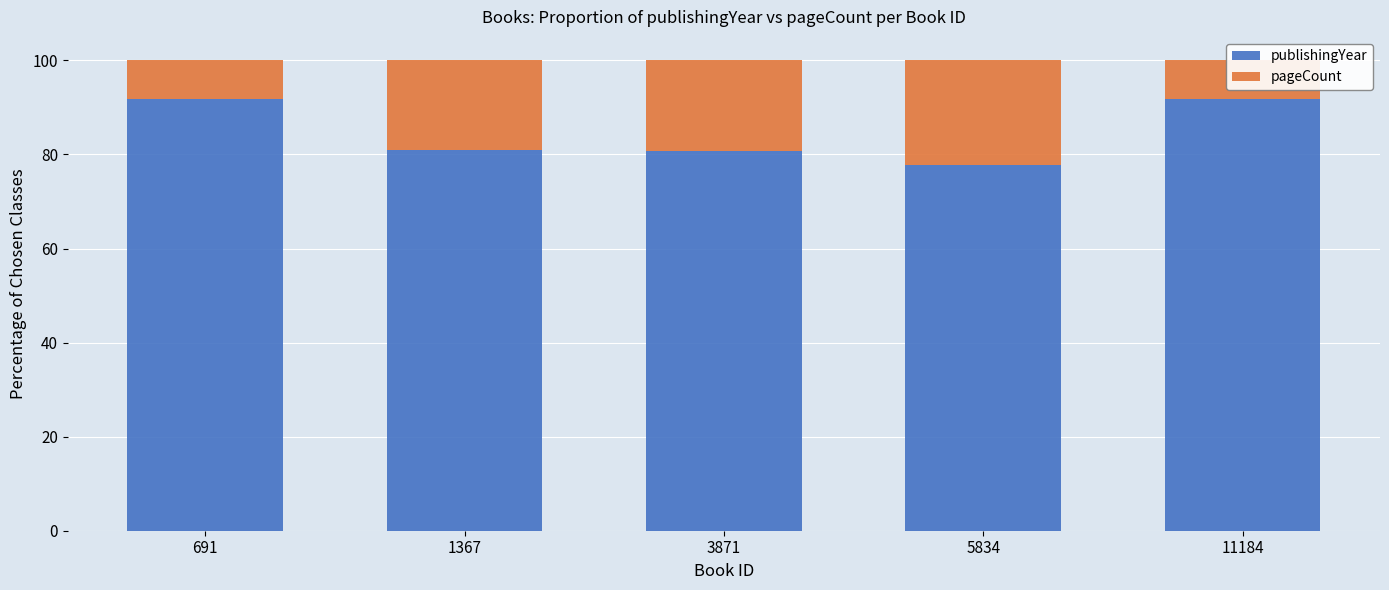

How many values in the publishingYear series exceed 80?

4